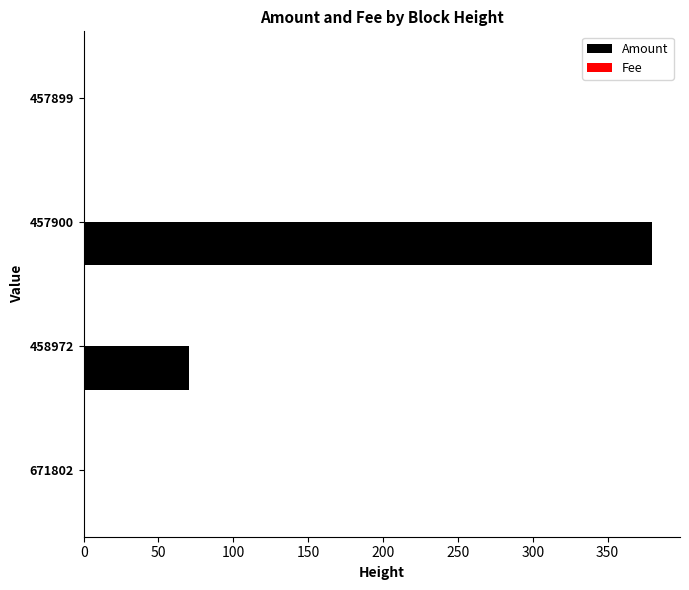

At which category is the sum across all series the highest?

457900